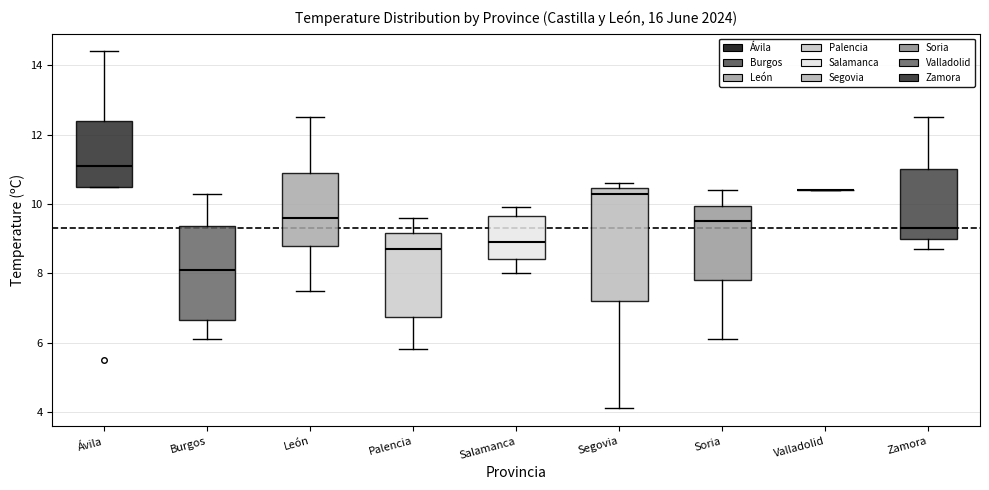

Comparing the boxes themselves (not the whiskers), which one is the tallest?

Segovia